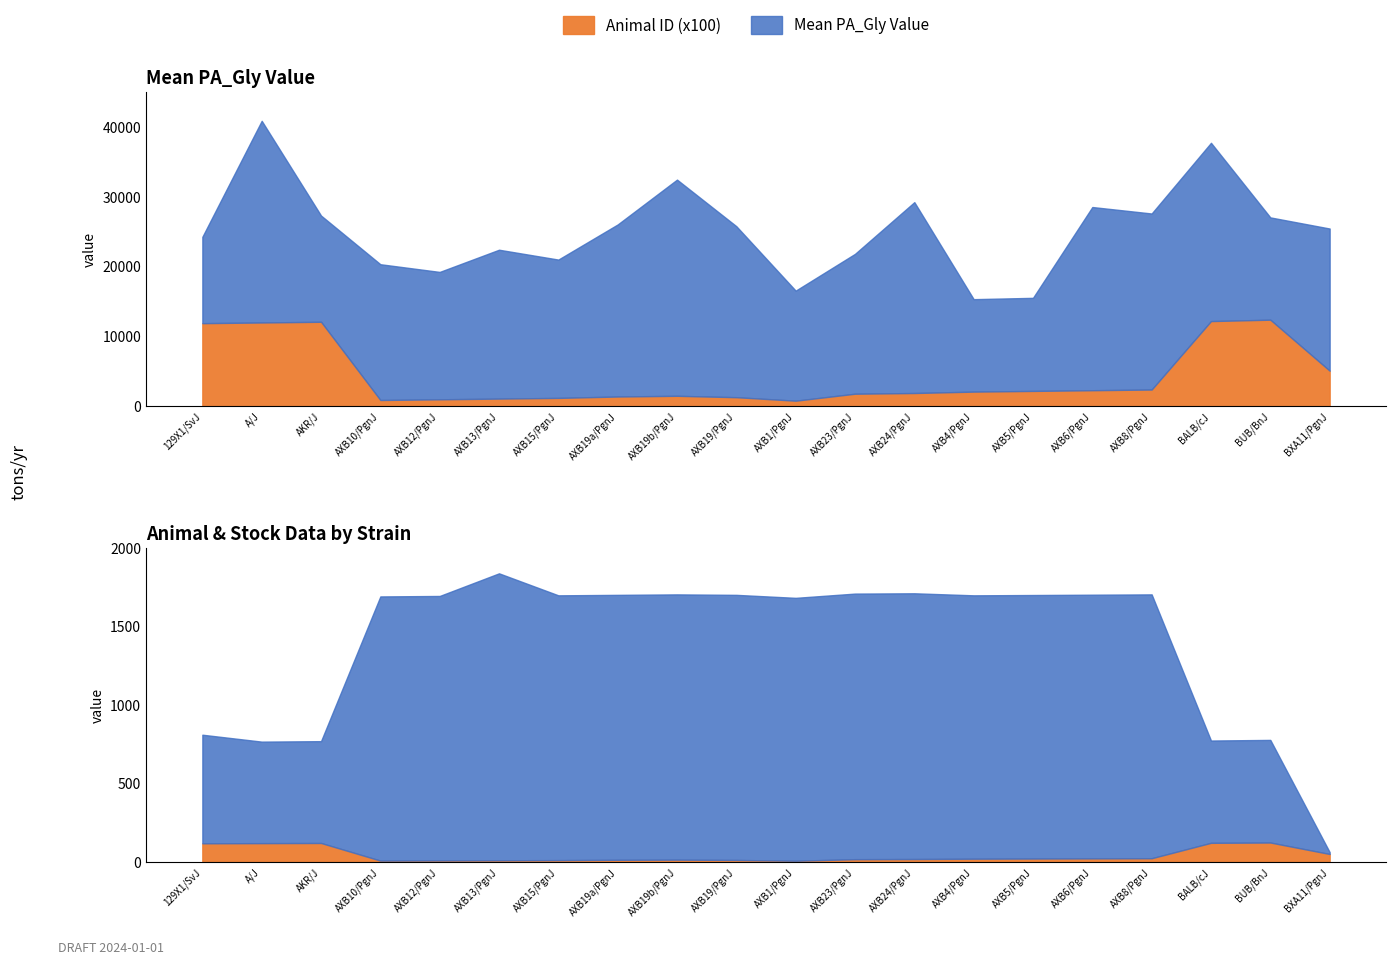

The Stock Num series shows 1688.0 at 8. True or false?

True